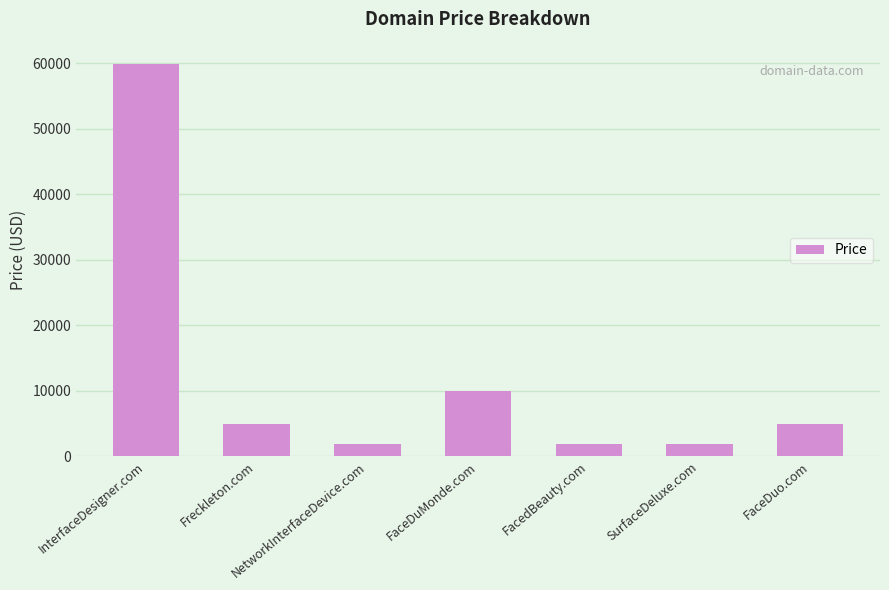

What is the change in value from InterfaceDesigner.com to SurfaceDeluxe.com?

-58000